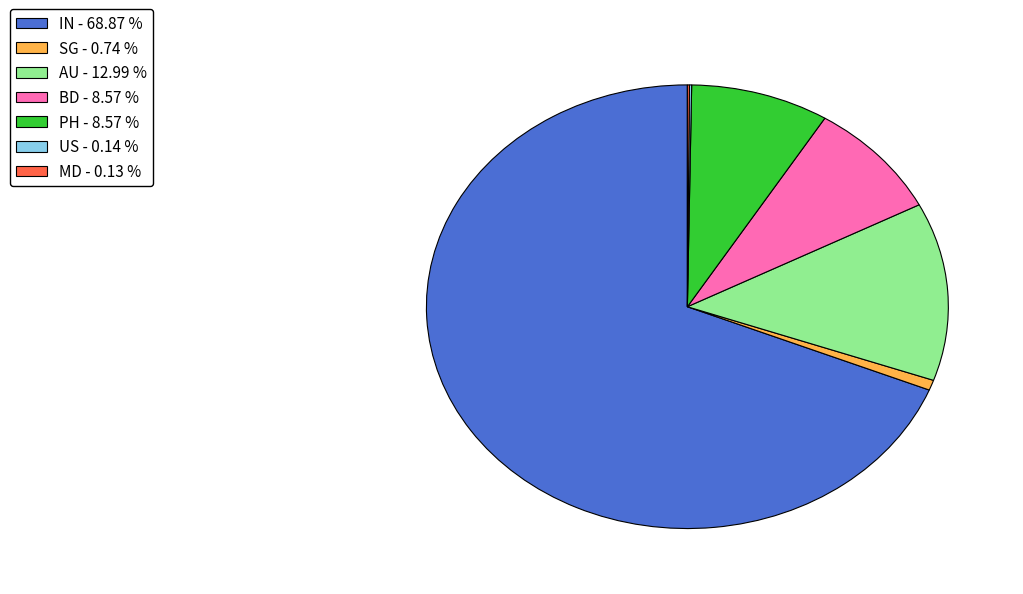

Which has a higher value, SG or PH?

PH